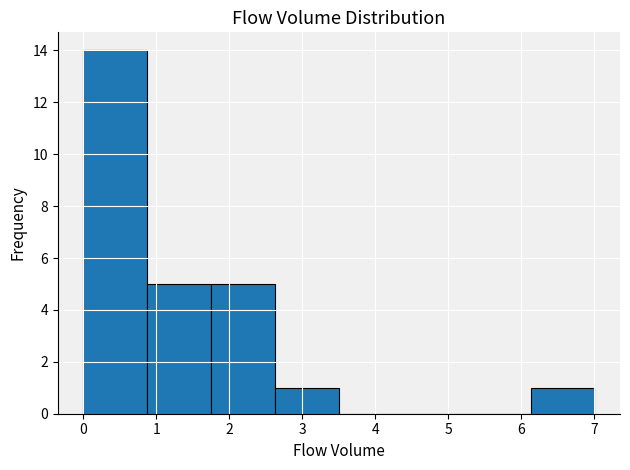

Over which range of the x-axis is the bar tallest?

0.0 to 0.9